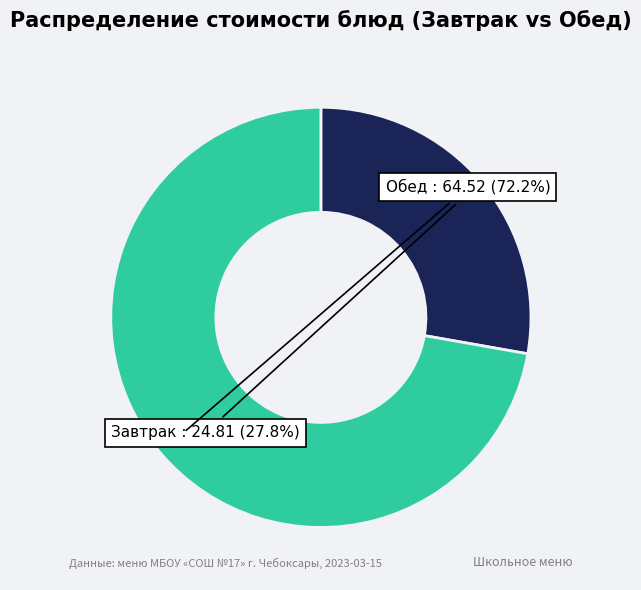

Is there a majority slice in this chart?

Yes